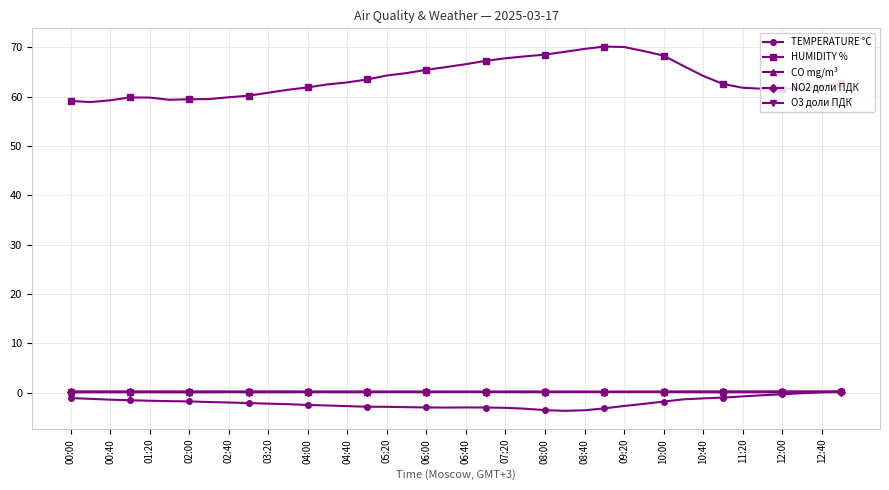

What is the sum of all NO2 доли ПДК values?

4.9